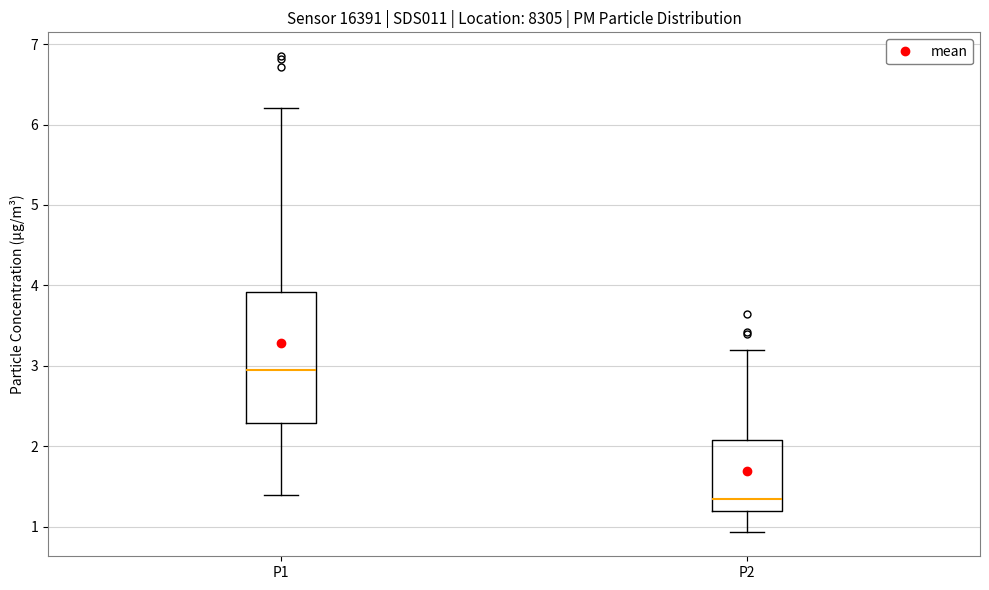

Reading left to right, transcribe this box plot: for each box, give where its median line is, the range the box spans, and where its two whiskers end, as read against the y-axis. The values are not printed on the chart, so give them approximately, as read against the axis.

P1: median 3.0, box 2.3 to 3.9, whiskers 1.4 to 6.2
P2: median 1.3, box 1.2 to 2.1, whiskers 0.9 to 3.2